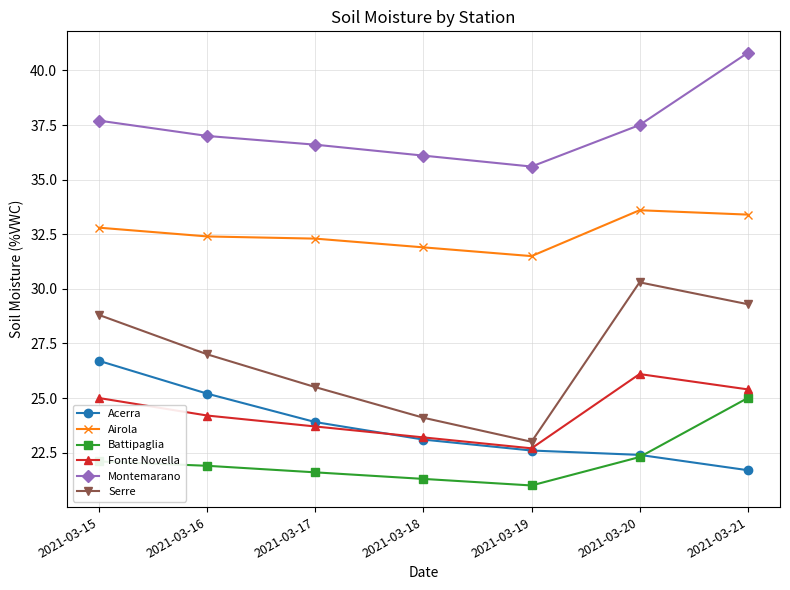

List the series in order of their peak value, lowest first.

Battipaglia, Fonte Novella, Acerra, Serre, Airola, Montemarano